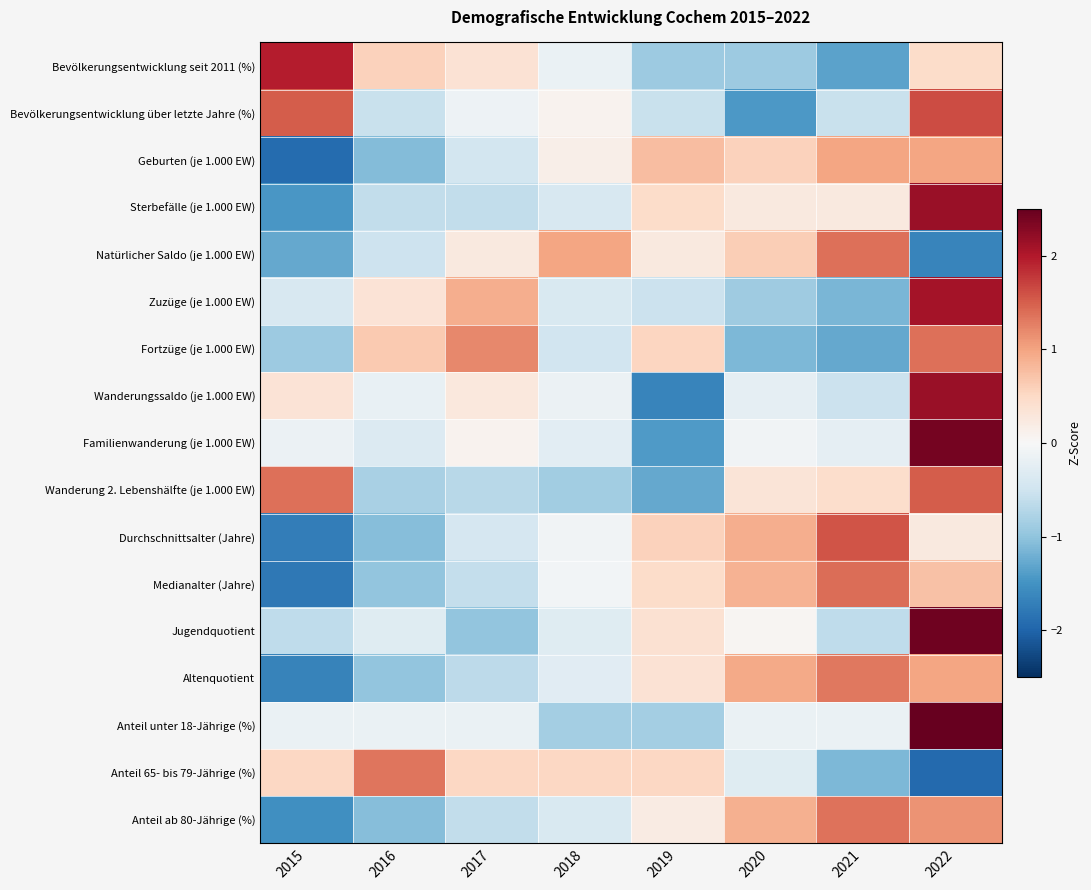

Reading right to left, what are all the values shown in this chart?

Bevölkerungsentwicklung seit 2011 (%): 2022=0.5	2021=-1.3	2020=-0.9	2019=-0.9	2018=-0.2	2017=0.4	2016=0.6	2015=2.0
Bevölkerungsentwicklung über letzte Jahre (%): 2022=1.6	2021=-0.6	2020=-1.4	2019=-0.6	2018=0.1	2017=-0.1	2016=-0.6	2015=1.5
Geburten (je 1.000 EW): 2022=1.0	2021=1.0	2020=0.6	2019=0.8	2018=0.2	2017=-0.5	2016=-1.1	2015=-1.9
Sterbefälle (je 1.000 EW): 2022=2.2	2021=0.2	2020=0.2	2019=0.5	2018=-0.4	2017=-0.6	2016=-0.6	2015=-1.5
Natürlicher Saldo (je 1.000 EW): 2022=-1.7	2021=1.4	2020=0.6	2019=0.2	2018=1.0	2017=0.2	2016=-0.5	2015=-1.3
Zuzüge (je 1.000 EW): 2022=2.1	2021=-1.1	2020=-0.9	2019=-0.5	2018=-0.4	2017=0.9	2016=0.3	2015=-0.4
Fortzüge (je 1.000 EW): 2022=1.4	2021=-1.3	2020=-1.1	2019=0.5	2018=-0.5	2017=1.2	2016=0.7	2015=-0.9
Wanderungssaldo (je 1.000 EW): 2022=2.2	2021=-0.5	2020=-0.2	2019=-1.7	2018=-0.1	2017=0.3	2016=-0.2	2015=0.3
Familienwanderung (je 1.000 EW): 2022=2.4	2021=-0.2	2020=-0.1	2019=-1.4	2018=-0.3	2017=0.1	2016=-0.3	2015=-0.1
Wanderung 2. Lebenshälfte (je 1.000 EW): 2022=1.5	2021=0.4	2020=0.3	2019=-1.3	2018=-0.9	2017=-0.7	2016=-0.8	2015=1.4
Durchschnittsalter (Jahre): 2022=0.2	2021=1.6	2020=0.9	2019=0.6	2018=-0.1	2017=-0.4	2016=-1.1	2015=-1.7
Medianalter (Jahre): 2022=0.7	2021=1.4	2020=0.9	2019=0.5	2018=-0.1	2017=-0.6	2016=-1.0	2015=-1.8
Jugendquotient: 2022=2.4	2021=-0.6	2020=0.0	2019=0.4	2018=-0.3	2017=-1.0	2016=-0.3	2015=-0.6
Altenquotient: 2022=1.0	2021=1.3	2020=0.9	2019=0.4	2018=-0.3	2017=-0.7	2016=-1.0	2015=-1.7
Anteil unter 18-Jährige (%): 2022=2.5	2021=-0.2	2020=-0.2	2019=-0.8	2018=-0.8	2017=-0.2	2016=-0.2	2015=-0.2
Anteil 65- bis 79-Jährige (%): 2022=-1.9	2021=-1.1	2020=-0.3	2019=0.5	2018=0.5	2017=0.5	2016=1.3	2015=0.5
Anteil ab 80-Jährige (%): 2022=1.1	2021=1.4	2020=0.9	2019=0.2	2018=-0.4	2017=-0.6	2016=-1.1	2015=-1.5